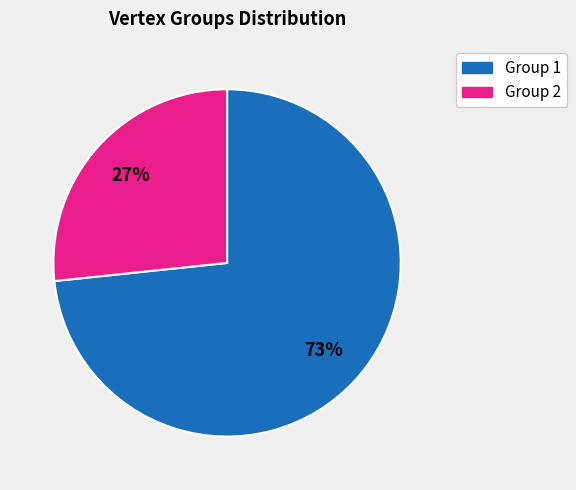

Do Group 1 and Group 2 together represent more than half of the pie?

Yes